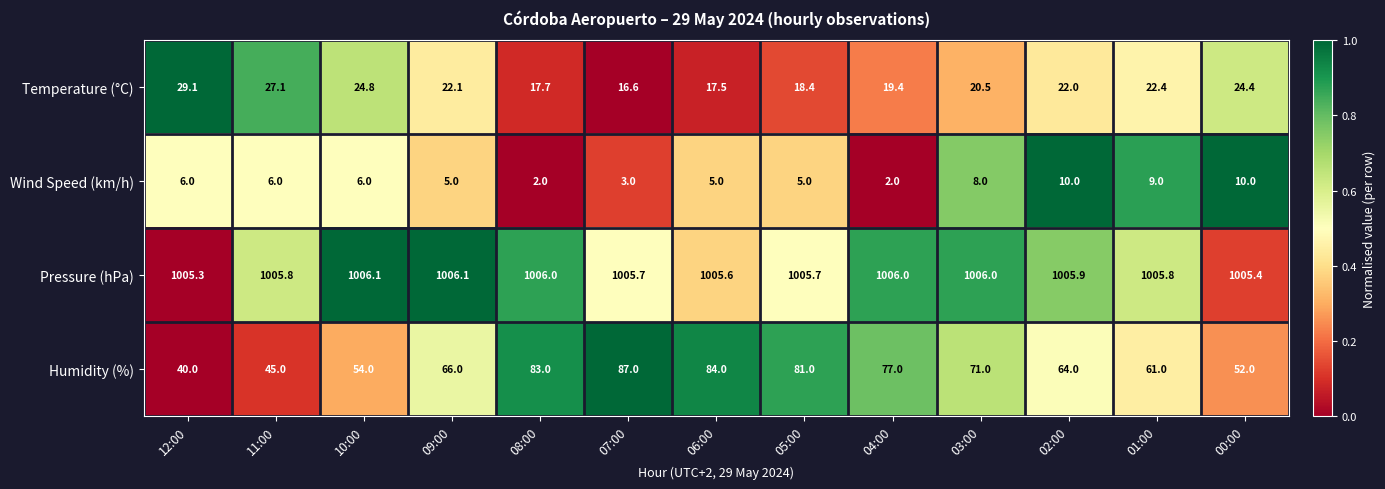

What is the total value across all series at 00:00?

1091.8